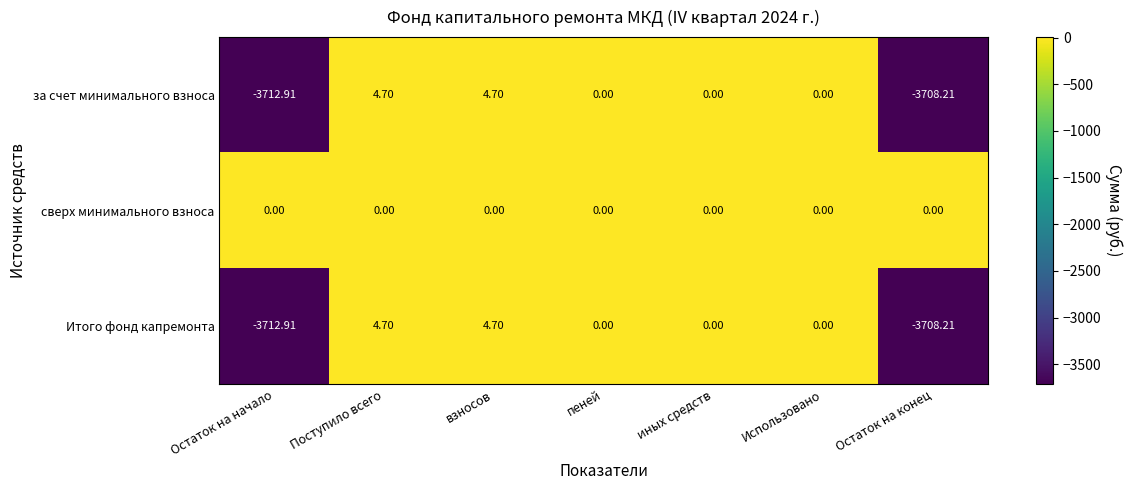

Which series has the largest total across all categories?

сверх минимального взноса